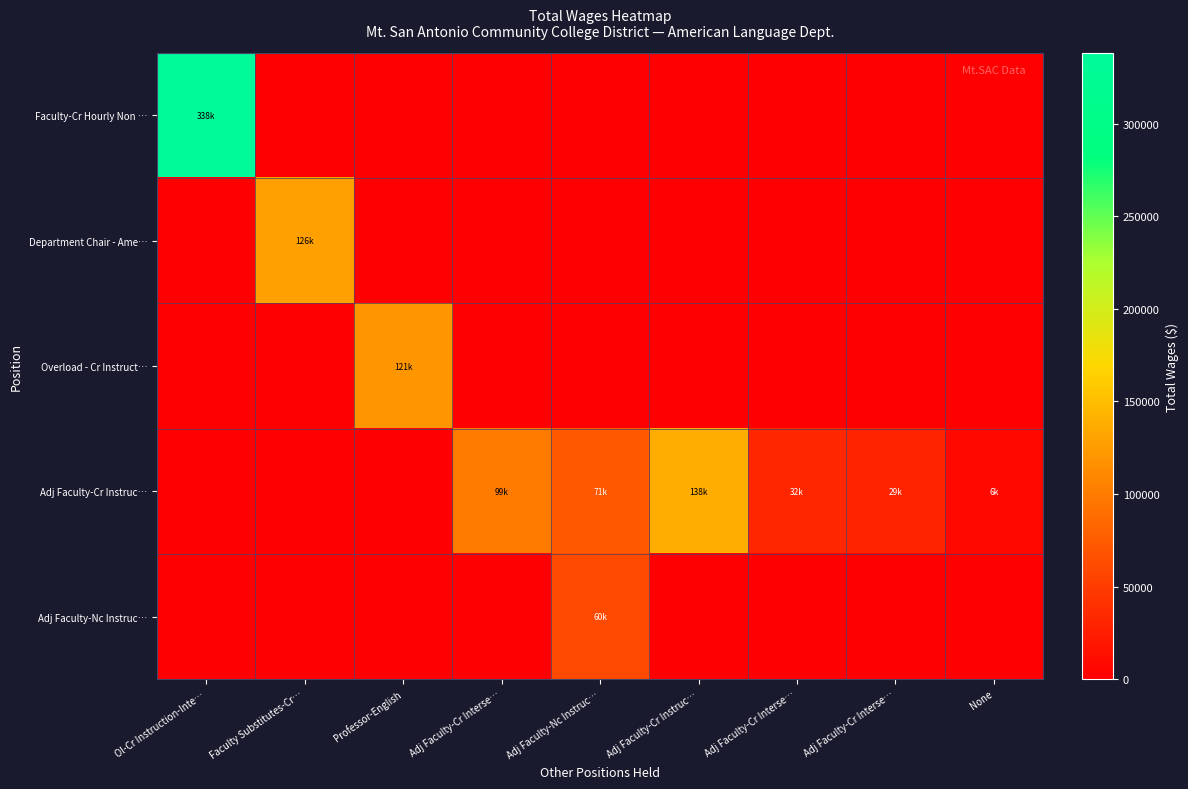

Reading left to right, extract all data points from this chart.

Faculty-Cr Hourly Non …: Ol-Cr Instruction-Inte…=338257	Faculty Substitutes-Cr…=0	Professor-English=0	Adj Faculty-Cr Interse…=0	Adj Faculty-Nc Instruc…=0	Adj Faculty-Cr Instruc…=0	Adj Faculty-Cr Interse…=0	Adj Faculty-Cr Interse…=0	None=0
Department Chair - Ame…: Ol-Cr Instruction-Inte…=0	Faculty Substitutes-Cr…=126891	Professor-English=0	Adj Faculty-Cr Interse…=0	Adj Faculty-Nc Instruc…=0	Adj Faculty-Cr Instruc…=0	Adj Faculty-Cr Interse…=0	Adj Faculty-Cr Interse…=0	None=0
Overload - Cr Instruct…: Ol-Cr Instruction-Inte…=0	Faculty Substitutes-Cr…=0	Professor-English=121271	Adj Faculty-Cr Interse…=0	Adj Faculty-Nc Instruc…=0	Adj Faculty-Cr Instruc…=0	Adj Faculty-Cr Interse…=0	Adj Faculty-Cr Interse…=0	None=0
Adj Faculty-Cr Instruc…: Ol-Cr Instruction-Inte…=0	Faculty Substitutes-Cr…=0	Professor-English=0	Adj Faculty-Cr Interse…=99147	Adj Faculty-Nc Instruc…=71396	Adj Faculty-Cr Instruc…=138223	Adj Faculty-Cr Interse…=32947	Adj Faculty-Cr Interse…=29701	None=6925
Adj Faculty-Nc Instruc…: Ol-Cr Instruction-Inte…=0	Faculty Substitutes-Cr…=0	Professor-English=0	Adj Faculty-Cr Interse…=0	Adj Faculty-Nc Instruc…=60863	Adj Faculty-Cr Instruc…=0	Adj Faculty-Cr Interse…=0	Adj Faculty-Cr Interse…=0	None=0